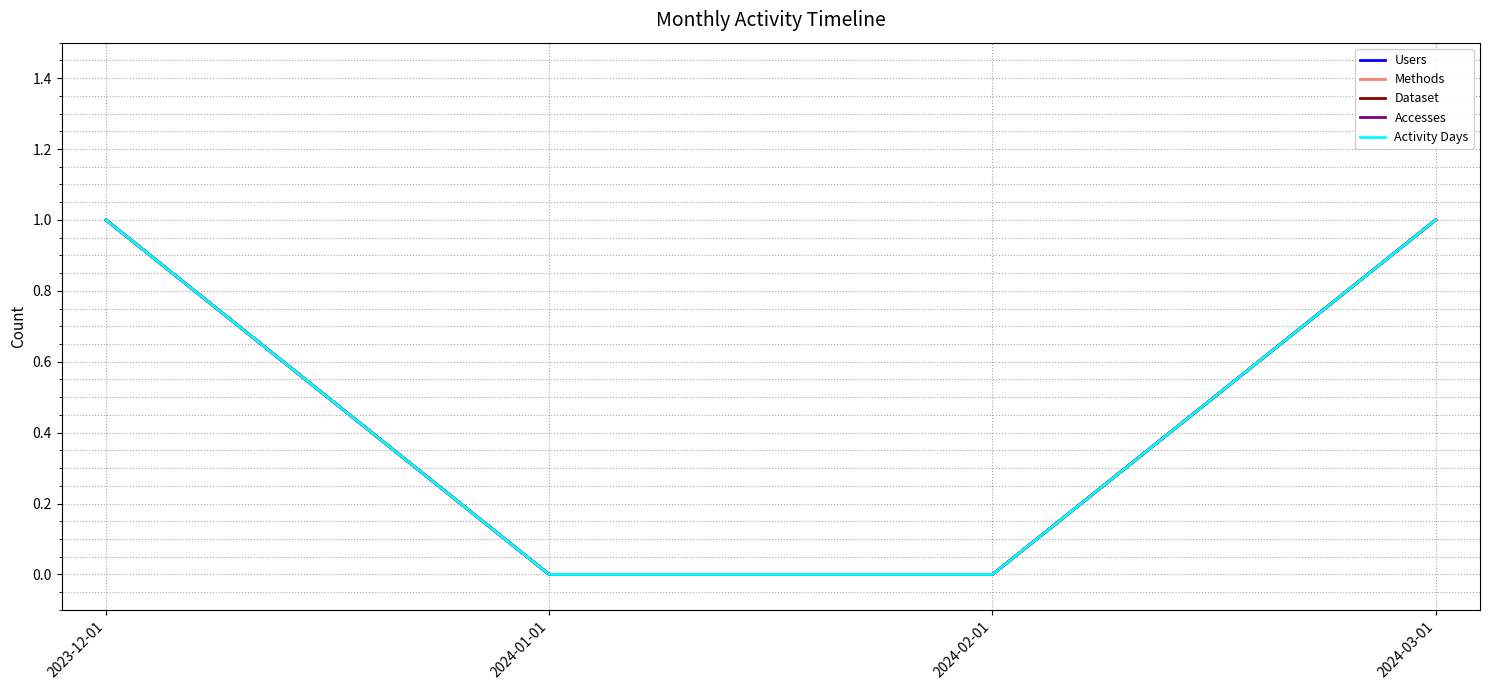

Does the chart have visible grid lines?

Yes